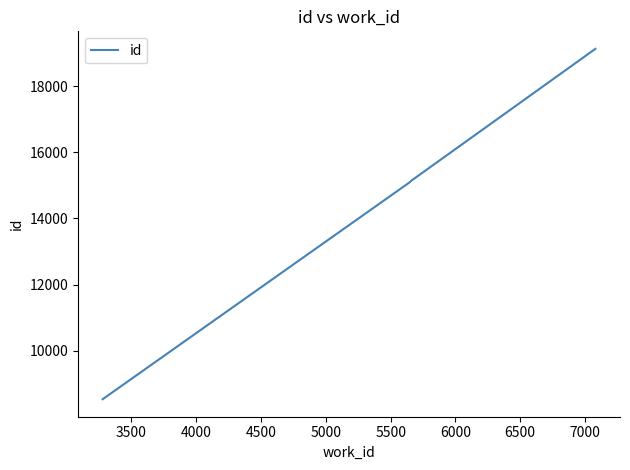

True or false: the data has more than 2 interior local peaks.

False